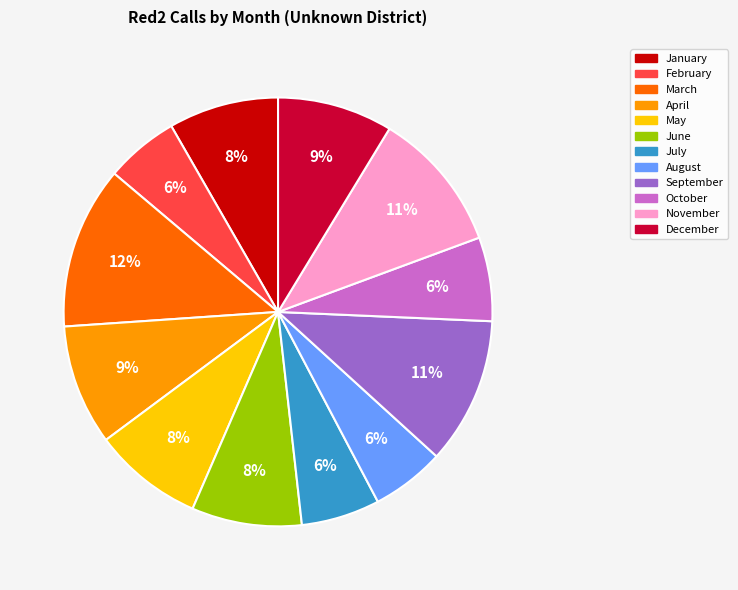

Is there any slice that represents more than half of the pie?

No